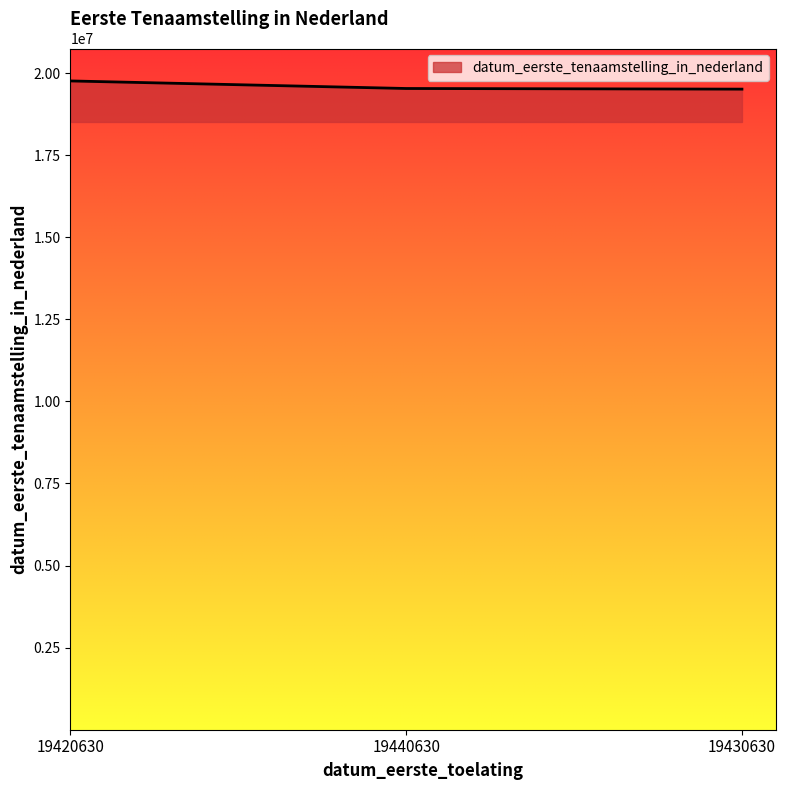

What is the smallest value displayed?

19510530